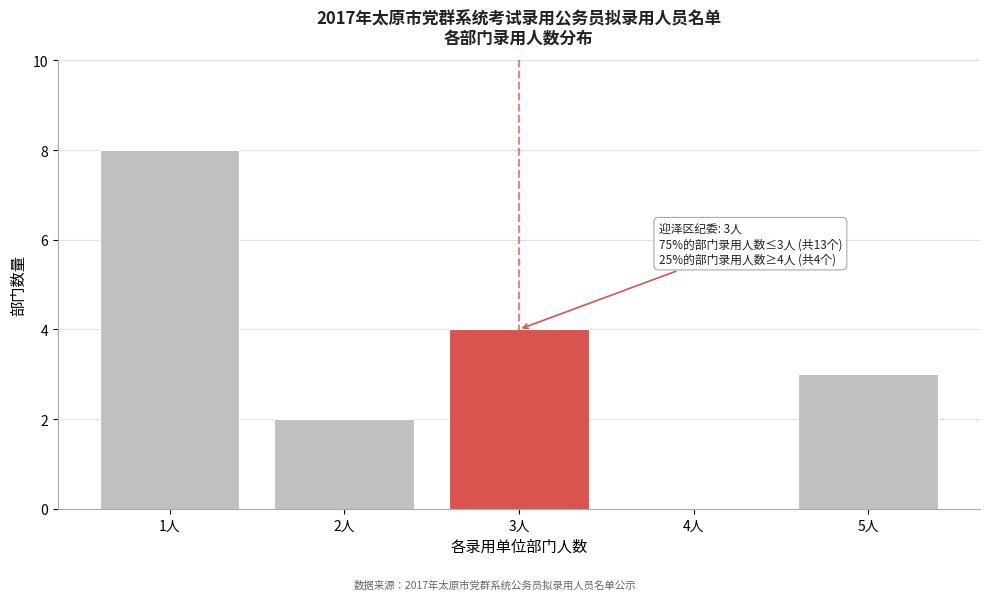

Reading left to right, extract all data points from this chart.

1人=8	2人=2	3人=4	4人=0	5人=3